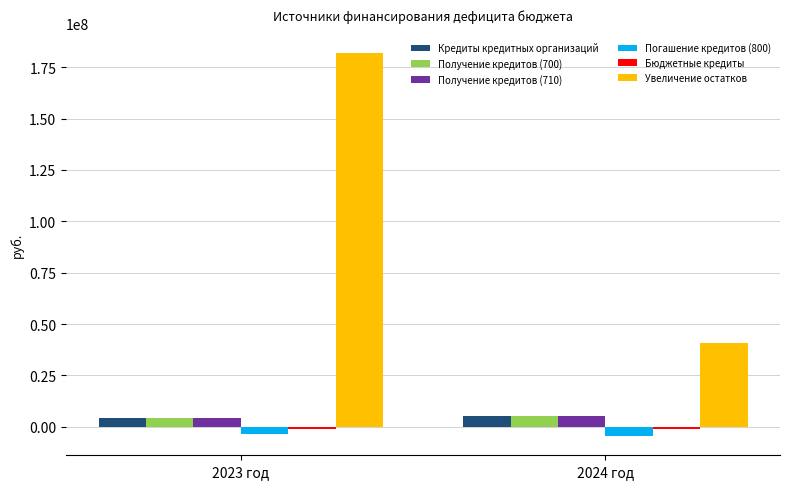

How many categories are shown in the chart?

2